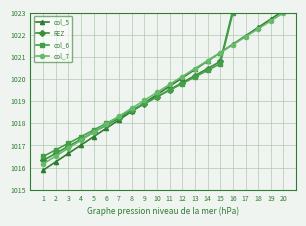

At which label does col_5 reach its minimum?

1